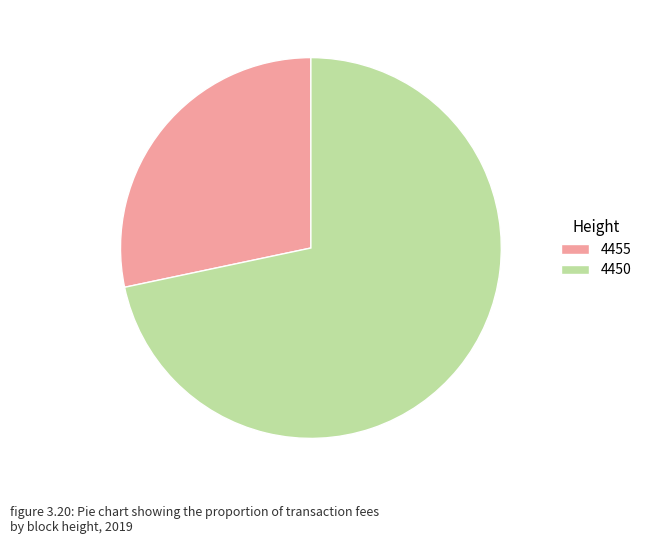

Which has a higher value, 4455 or 4450?

4450